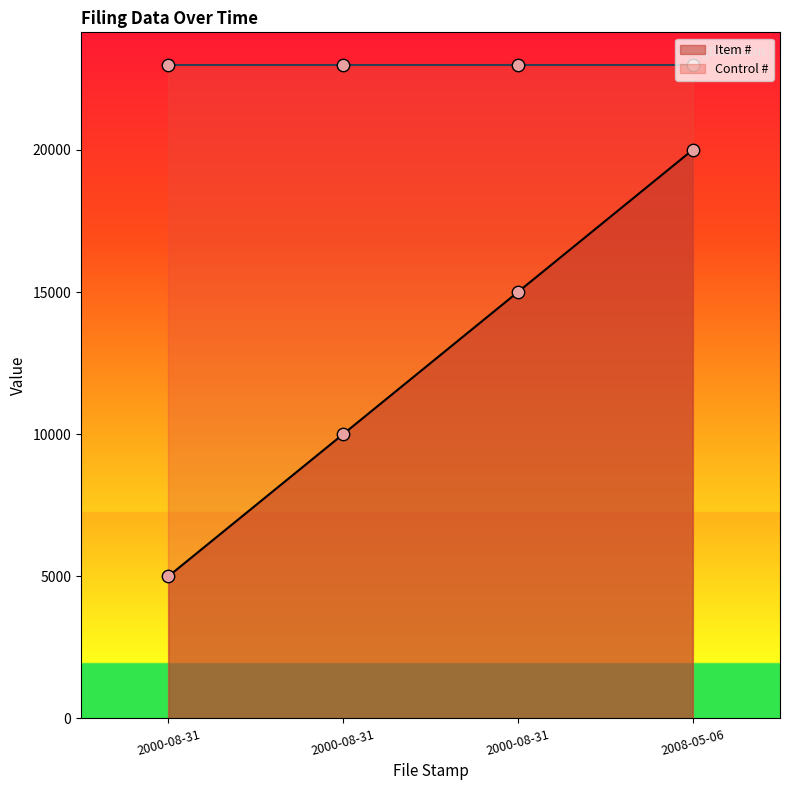

Between 2000-08-31 and 2000-08-31, which is larger?

2000-08-31